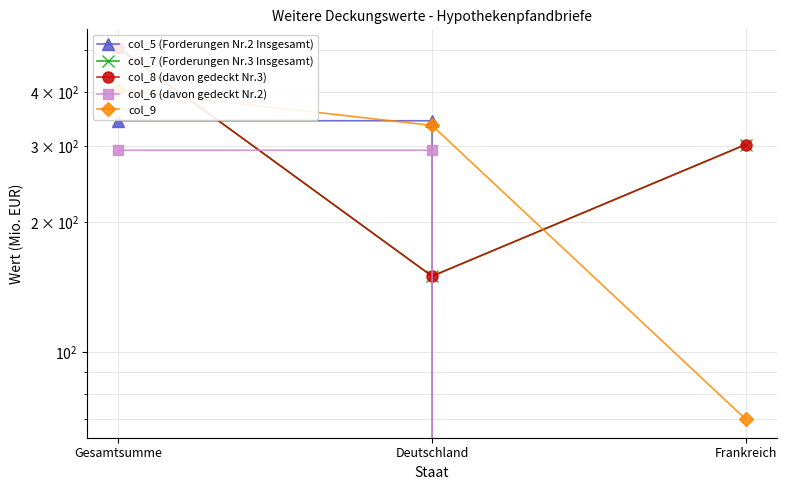

What is the label of the 2nd point from the left?

Deutschland